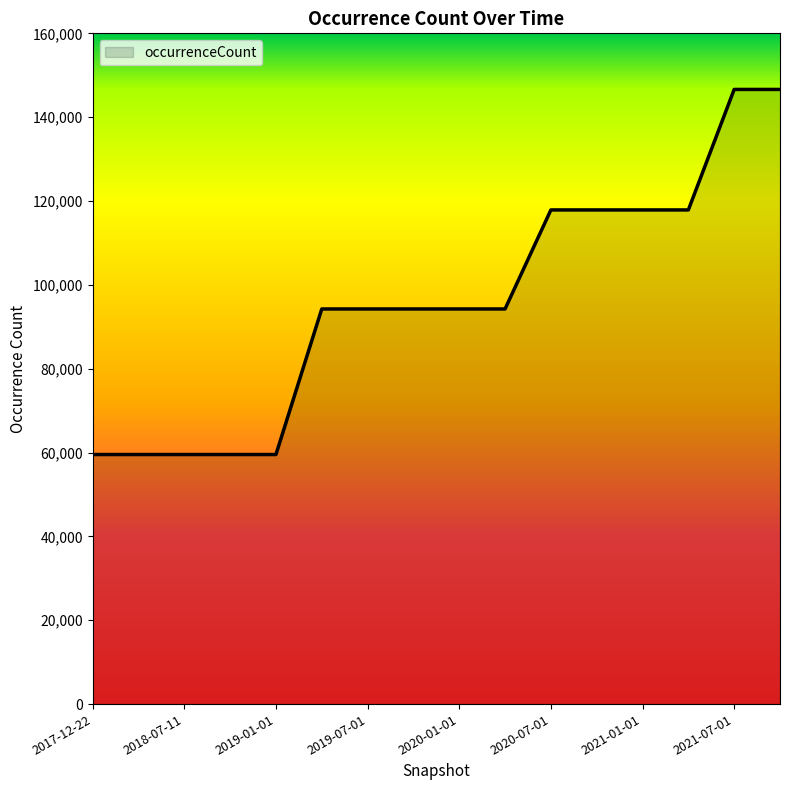

What is the difference between the maximum and minimum values?

87088